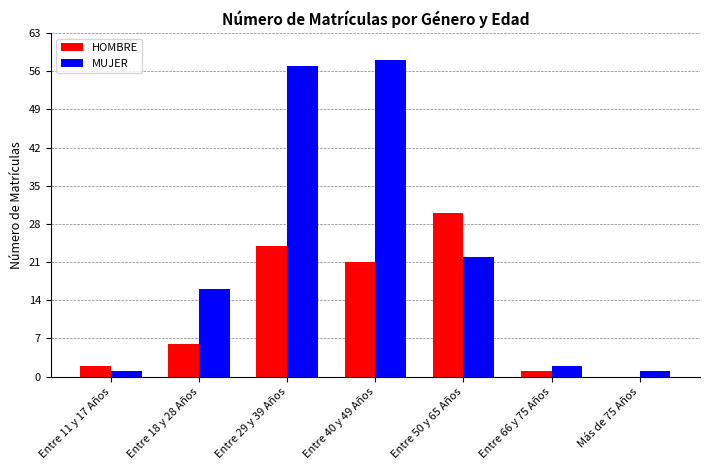

Which series has the largest total across all categories?

MUJER